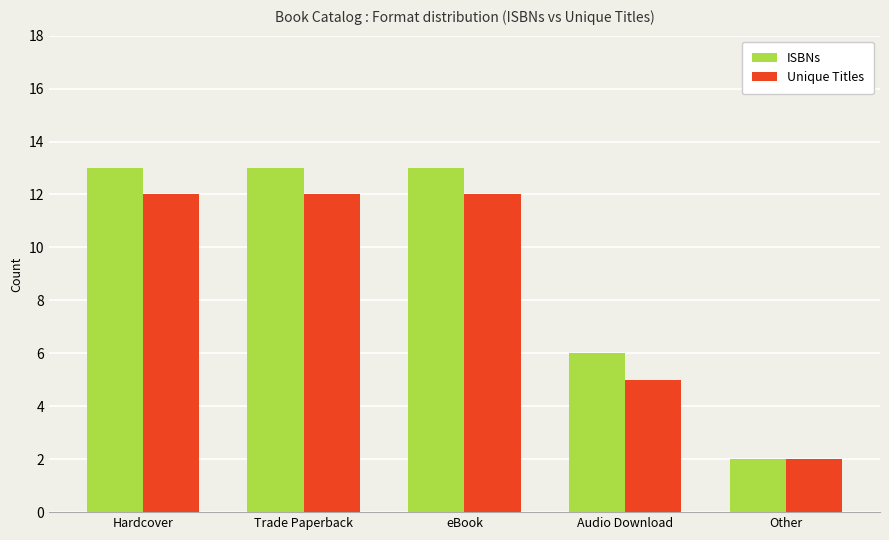

What value does the ISBNs series have at eBook, to the nearest 5?

15